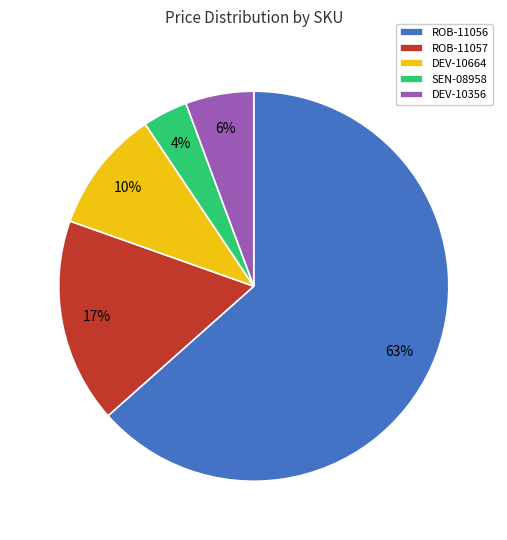

To the nearest percent, what is the average slice percentage?

20%